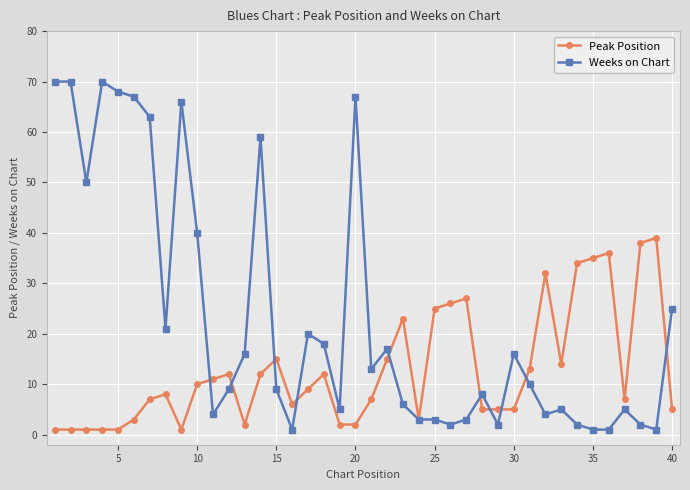

Rank the series by their average value, from lowest to highest.

Peak Position, Weeks on Chart